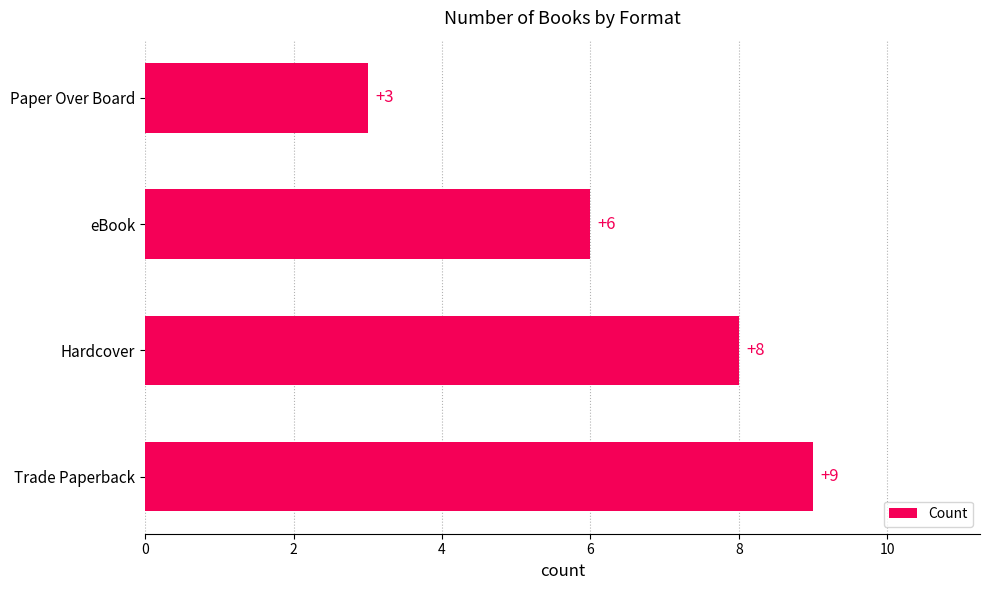

Are the bars grouped side by side (vs. stacked)?

No